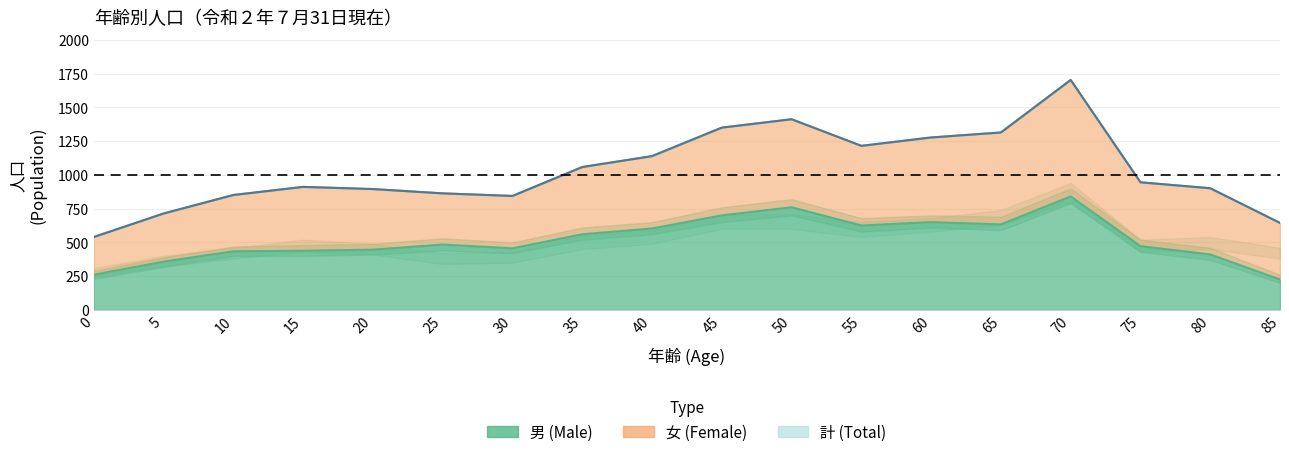

What value does the 計 series have at 10, to the nearest 50?

850